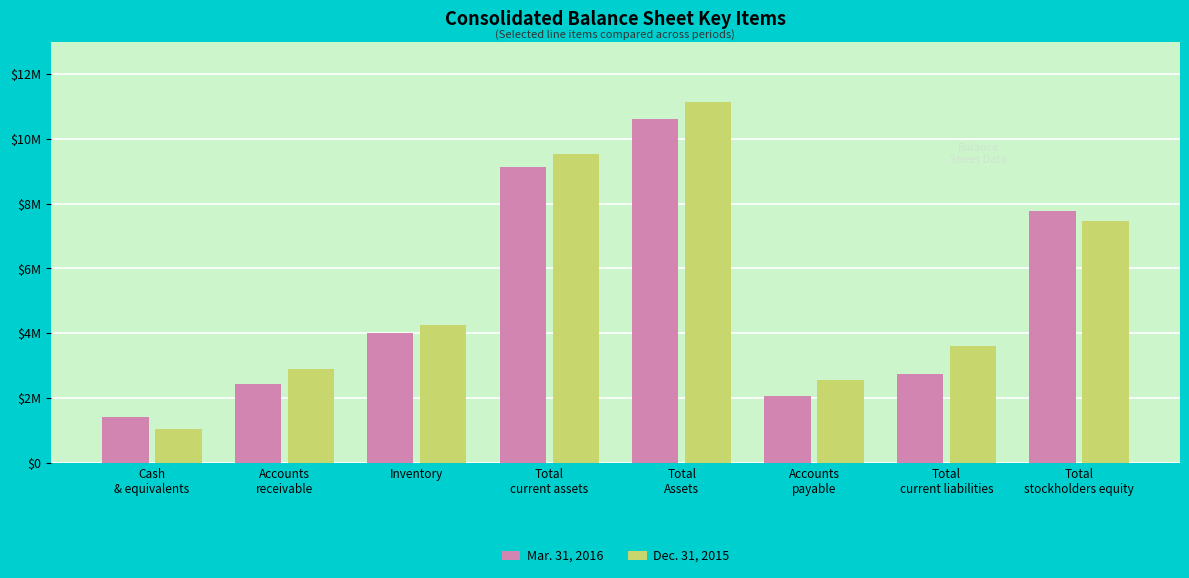

Reading left to right, list all the values displayed in this chart.

Mar. 31, 2016: Cash
& equivalents=1416725	Accounts
receivable=2426114	Inventory=4016116	Total
current assets=9120660	Total
Assets=10611903	Accounts
payable=2068117	Total
current liabilities=2755045	Total
stockholders equity=7783858
Dec. 31, 2015: Cash
& equivalents=1054750	Accounts
receivable=2901699	Inventory=4241140	Total
current assets=9534565	Total
Assets=11130656	Accounts
payable=2560980	Total
current liabilities=3604569	Total
stockholders equity=7453087